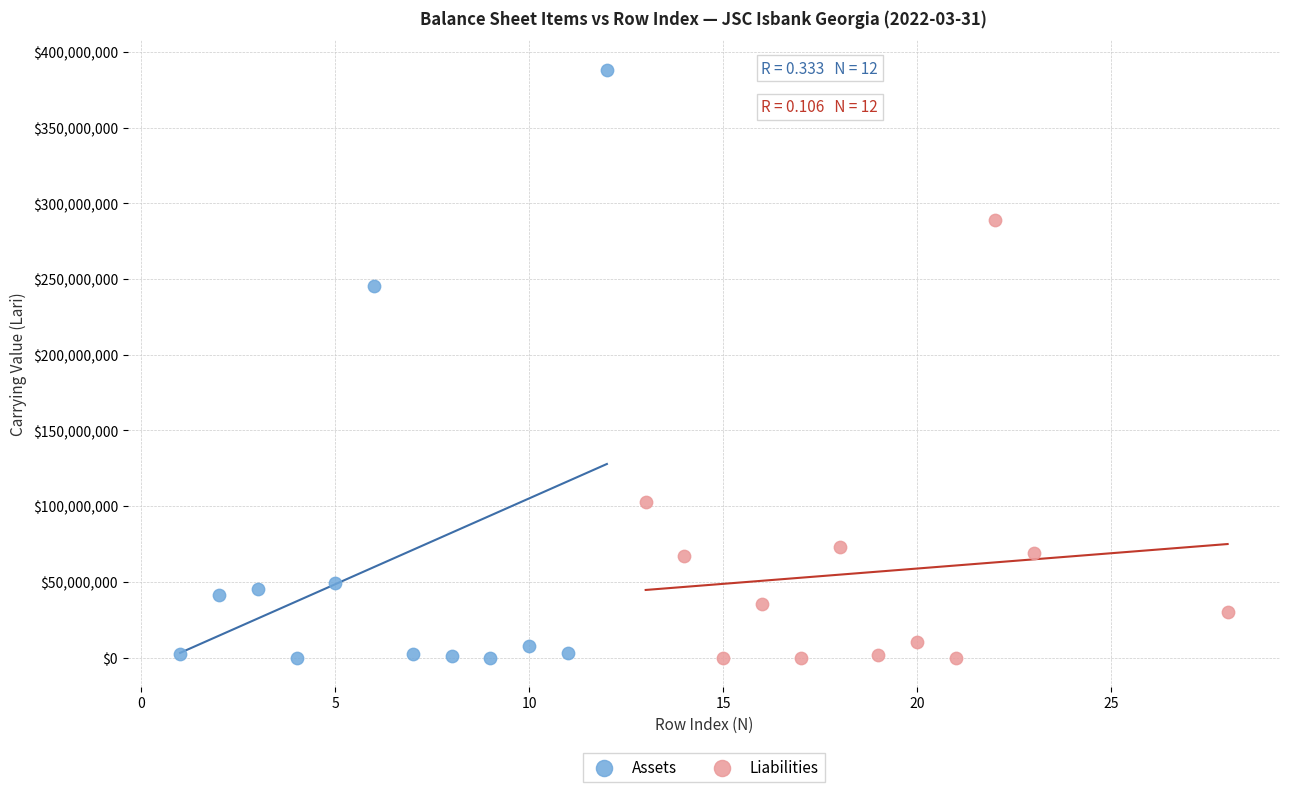

Which series reaches the maximum Y coordinate?

Assets